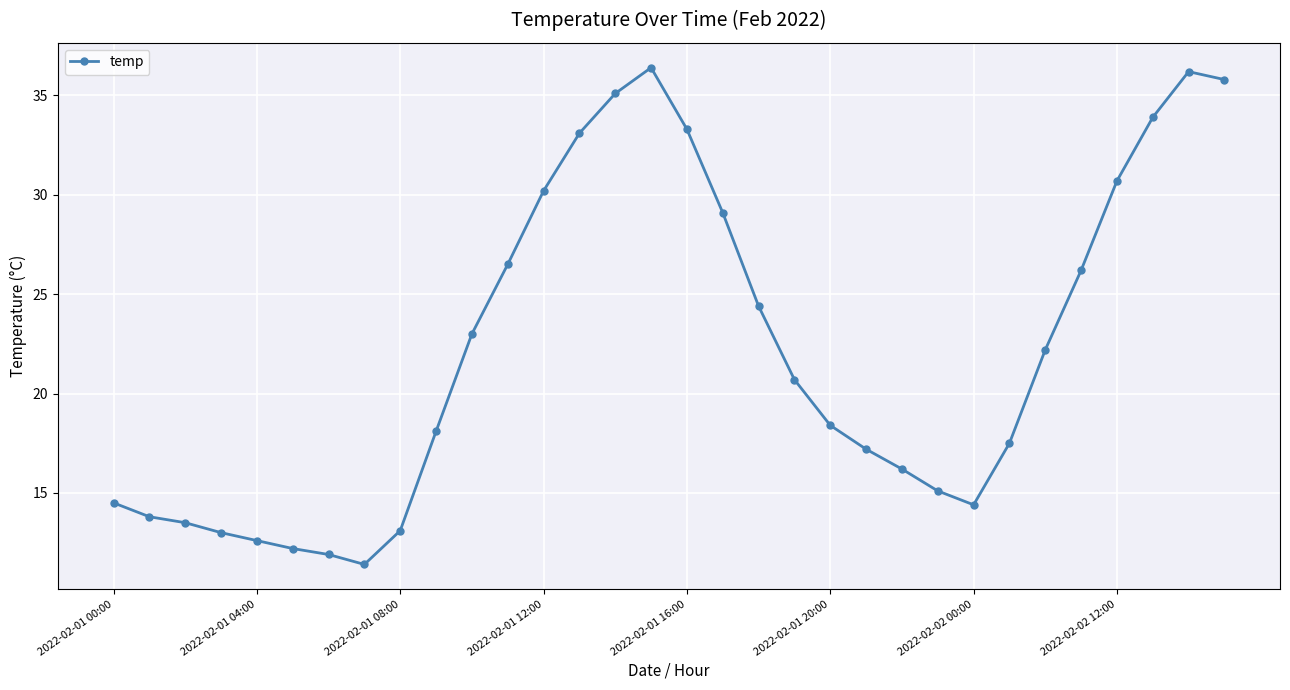

What is the smallest value displayed?

11.4